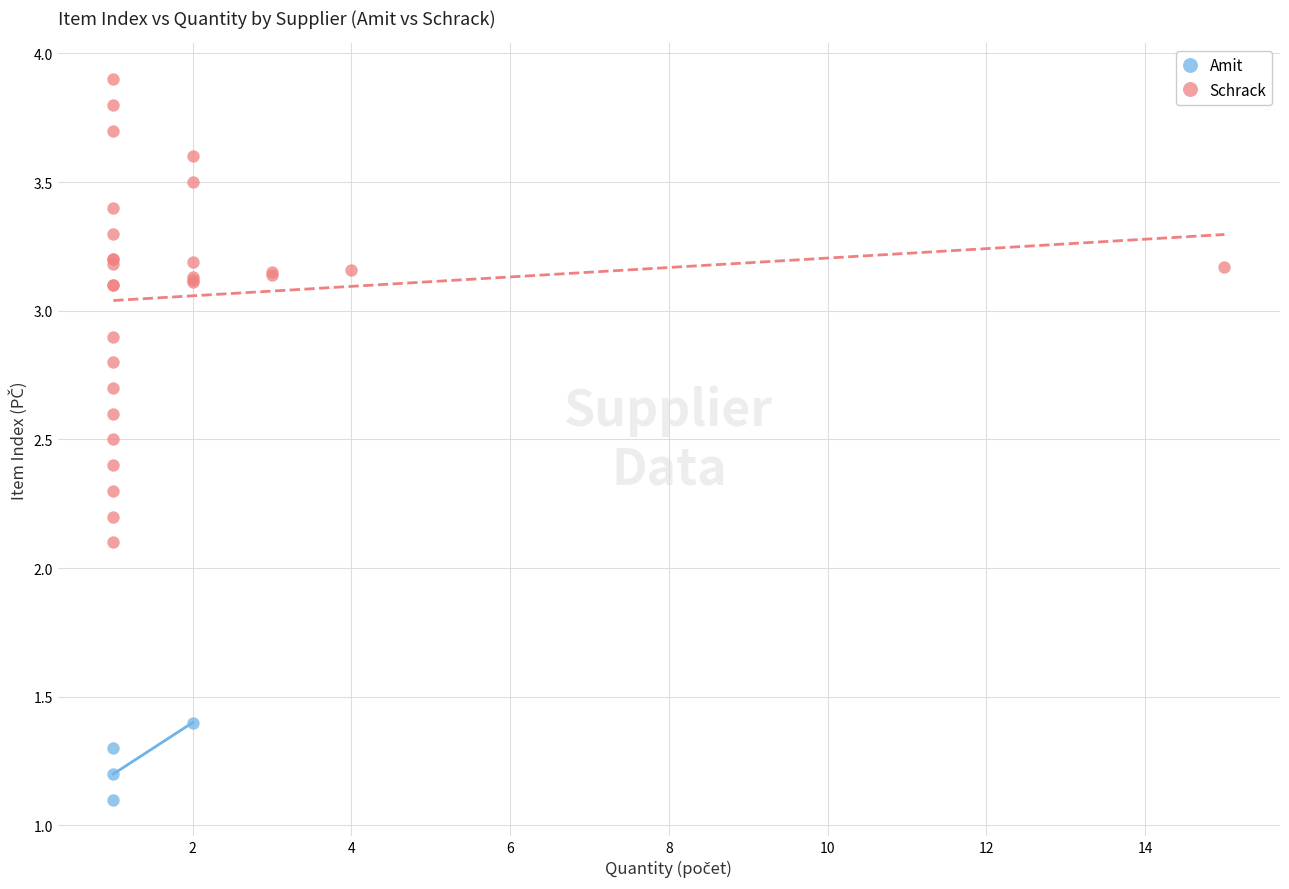

Which series has the largest Y range (max minus min)?

Schrack